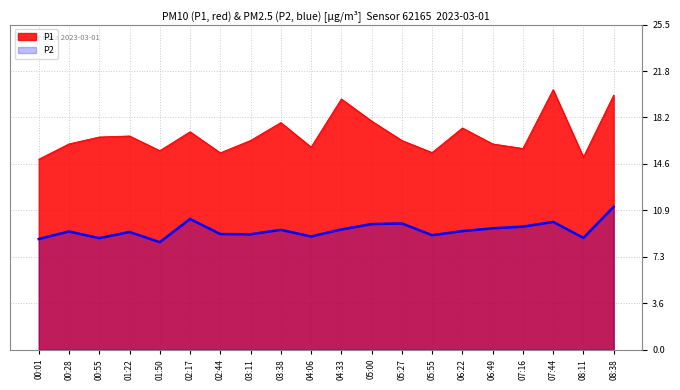

Rank the series by their maximum value, from lowest to highest.

P2, P1